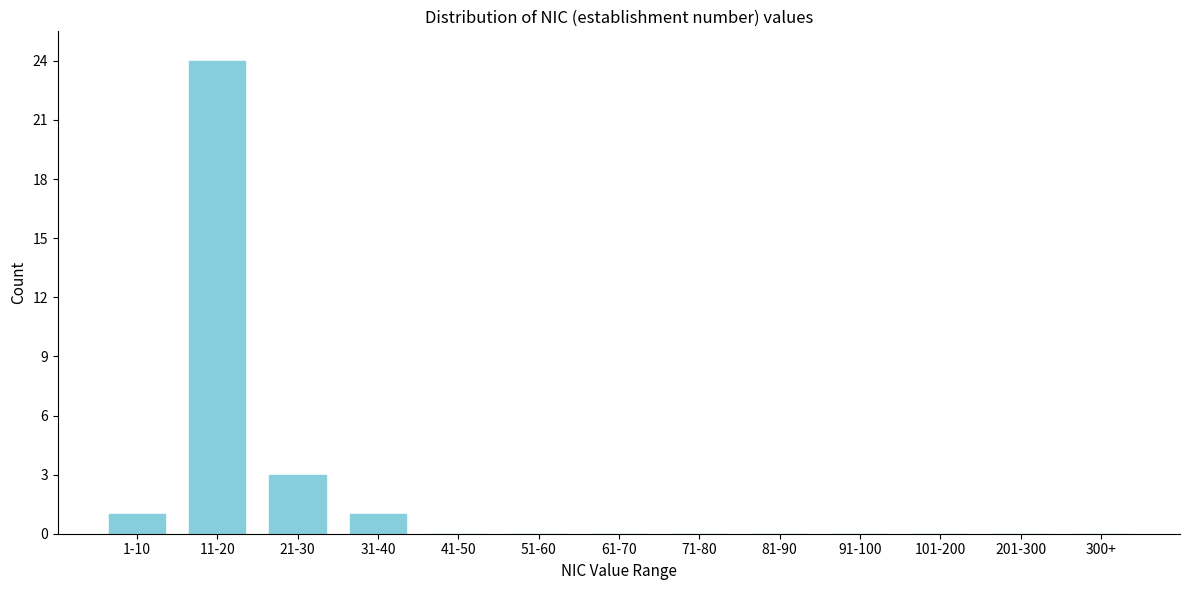

Which label corresponds to the largest value in the chart?

11-20